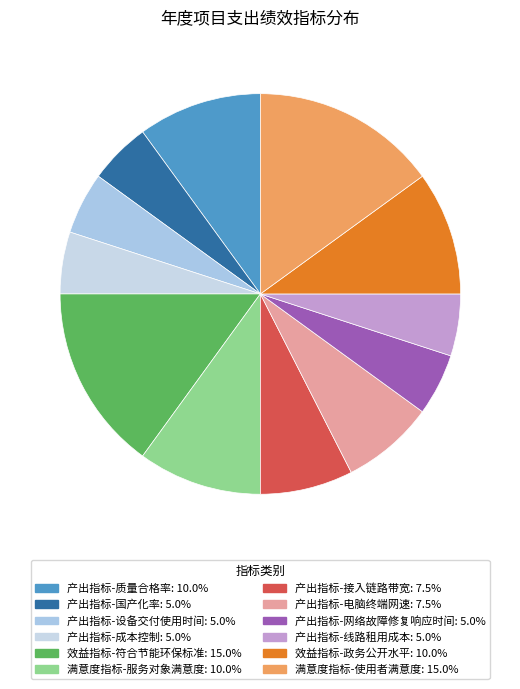

What percentage is the 产出指标-线路租用成本 slice, to the nearest percent?

5%